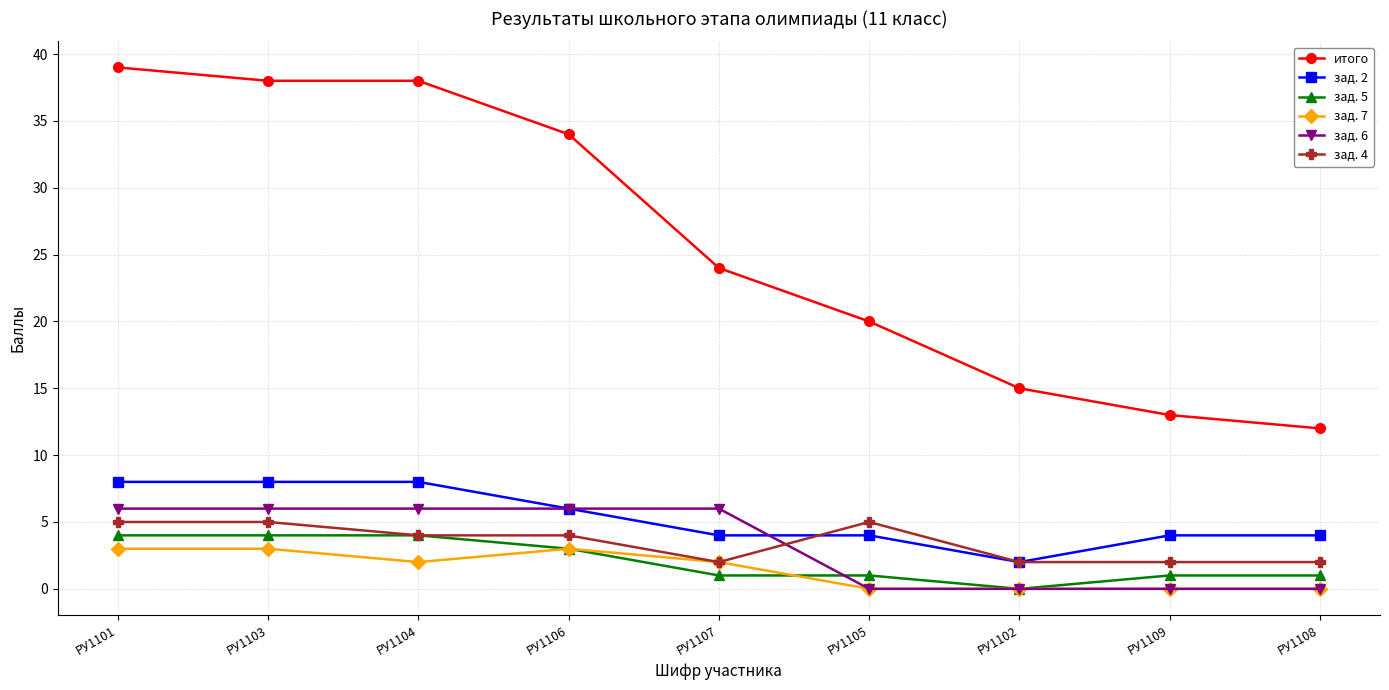

True or false: зад. 2 and зад. 7 intersect in this chart.

False